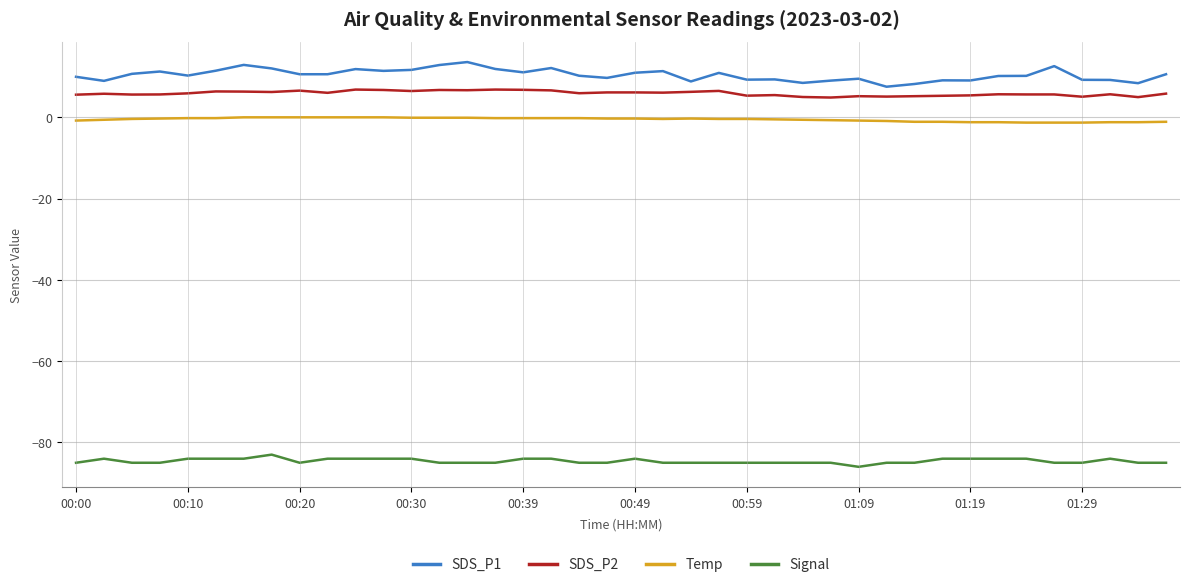

Which series has the largest total across all categories?

SDS_P1